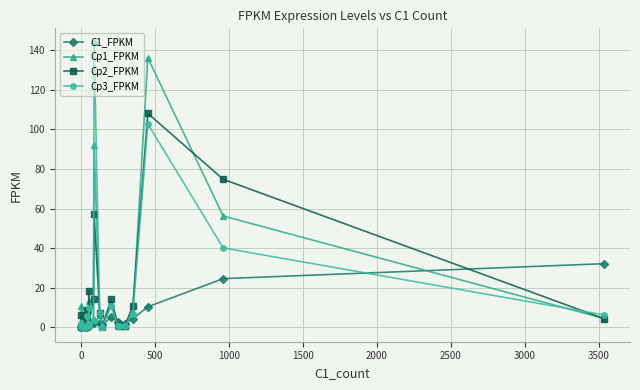

Which series has the largest range (max minus min)?

Cp3_FPKM